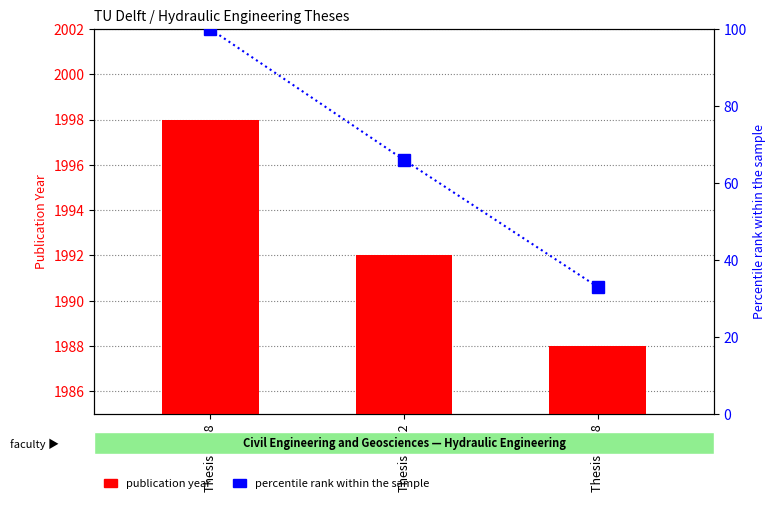

At which label does publication year reach its minimum?

Thesis 1988